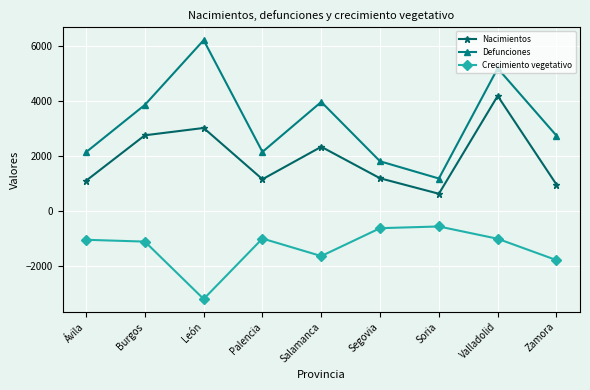

Where is the first local maximum for Nacimientos?

León